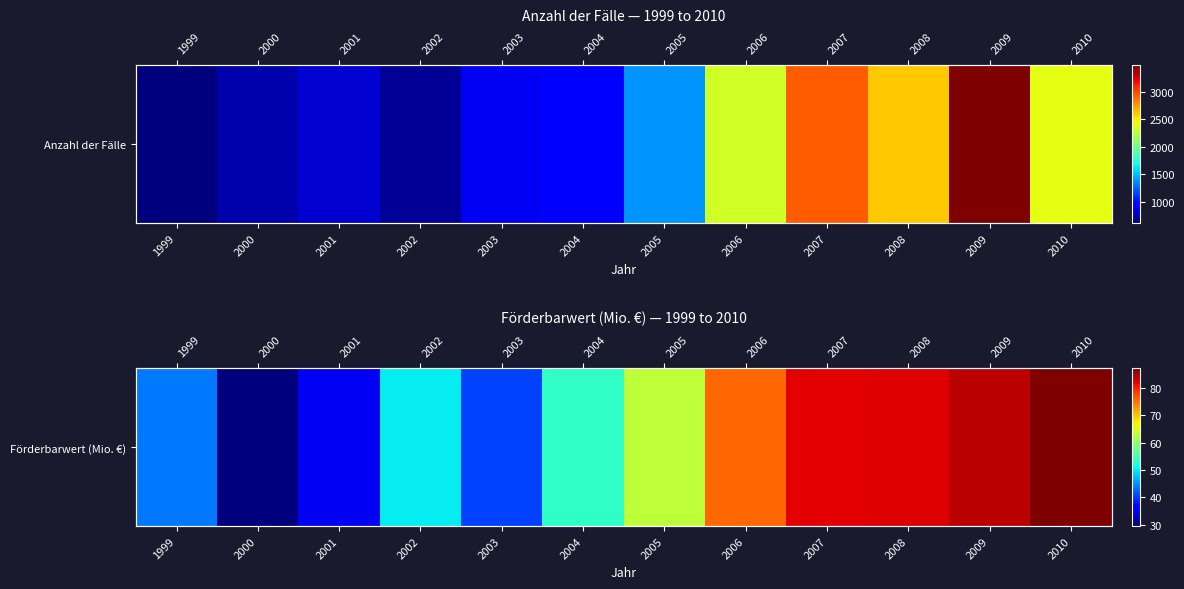

List the labels in order of value, smallest first.

2000, 2001, 2003, 1999, 2002, 2004, 2005, 2006, 2007, 2008, 2009, 2010